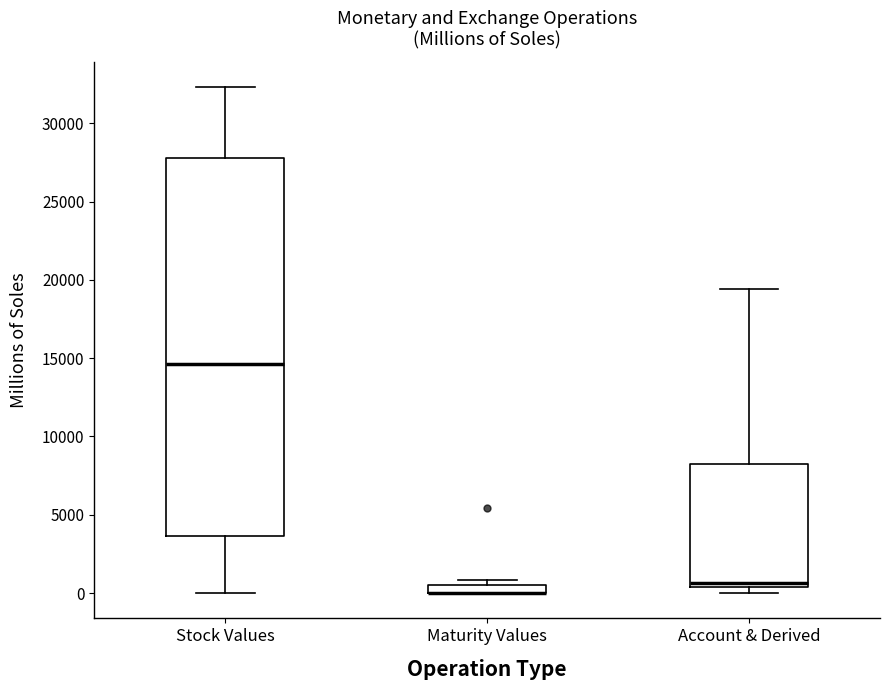

Which box is the tallest, from its lower edge to its upper edge?

Stock Values